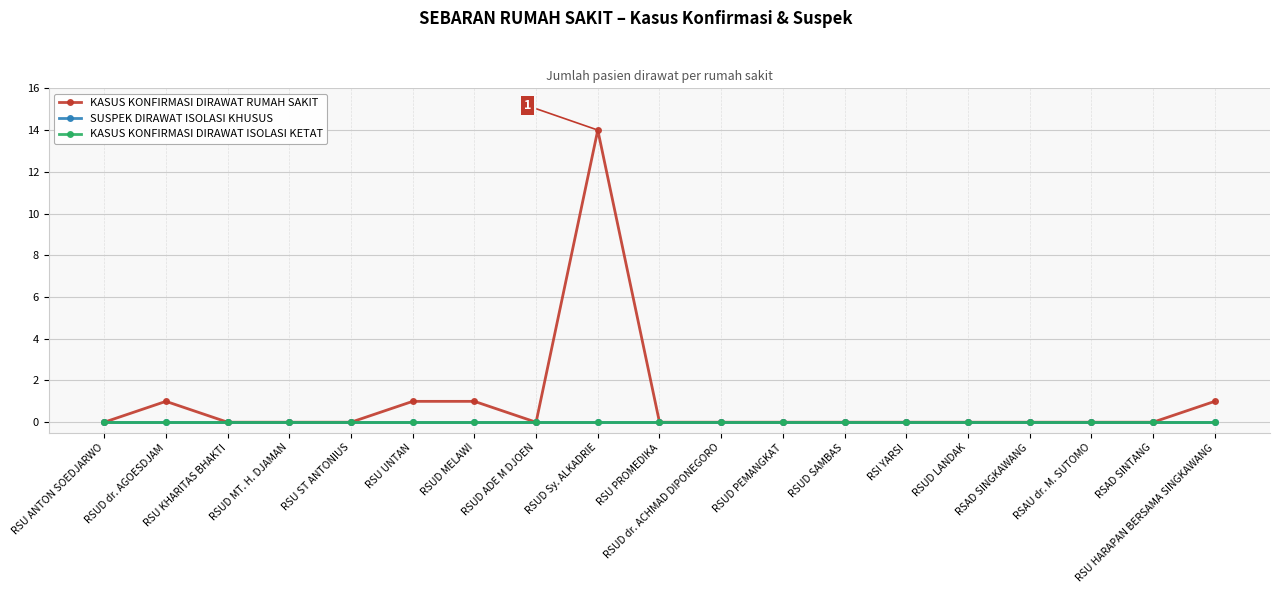

True or false: KASUS KONFIRMASI DIRAWAT RUMAH SAKIT and KASUS KONFIRMASI DIRAWAT ISOLASI KETAT intersect in this chart.

False